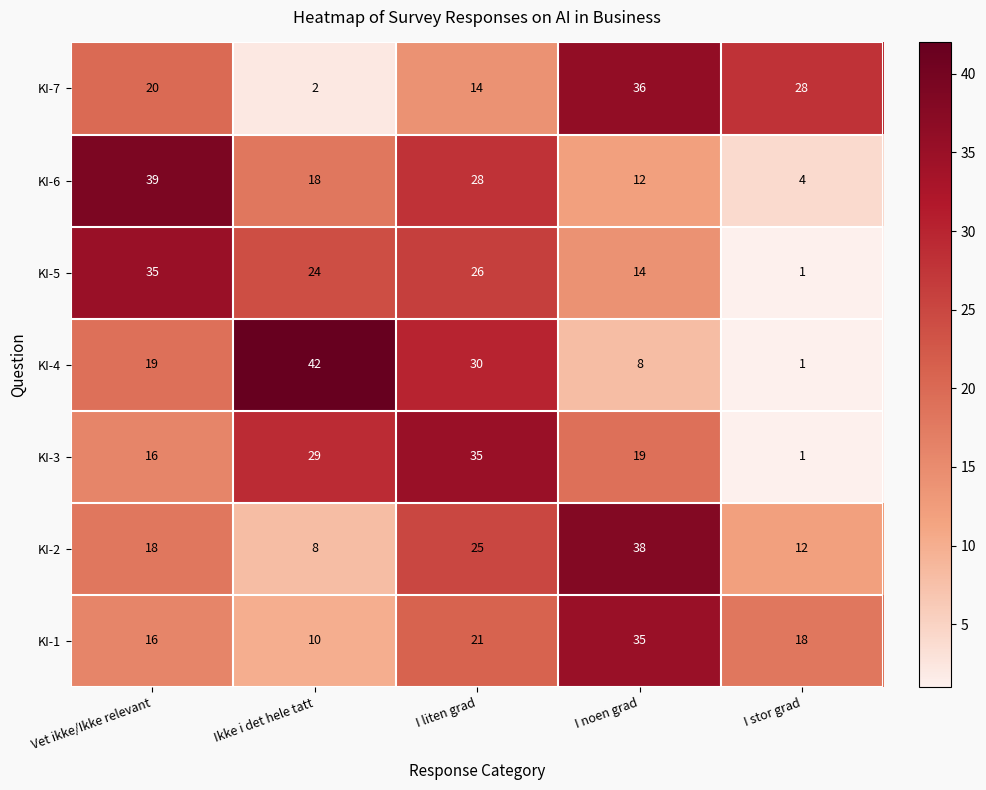

Rank the categories by KI-1 value from lowest to highest.

Ikke i det hele tatt, Vet ikke/Ikke relevant, I stor grad, I liten grad, I noen grad